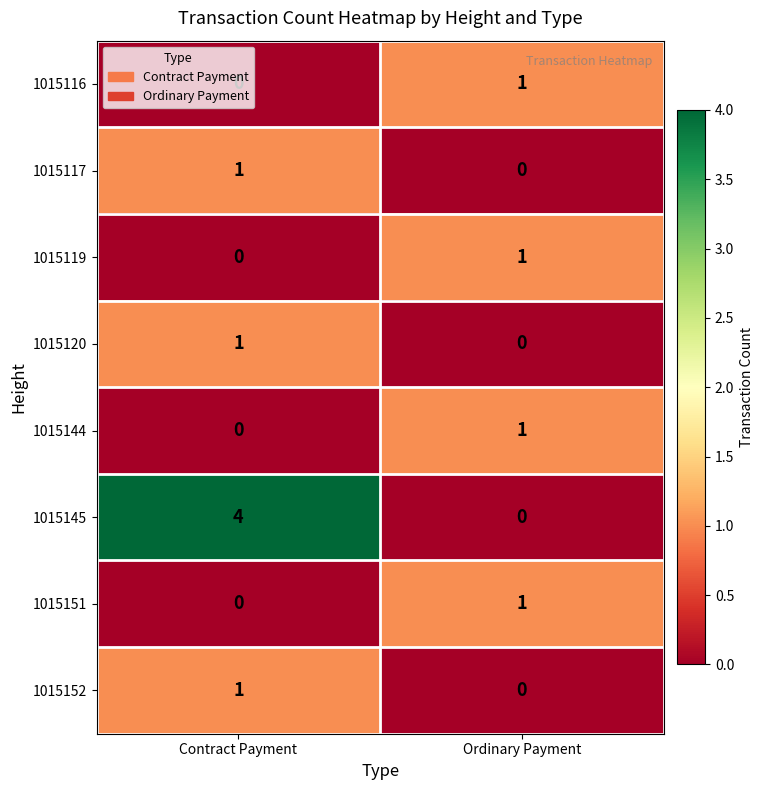

What is the spread (max minus min) of values at Ordinary Payment?

1